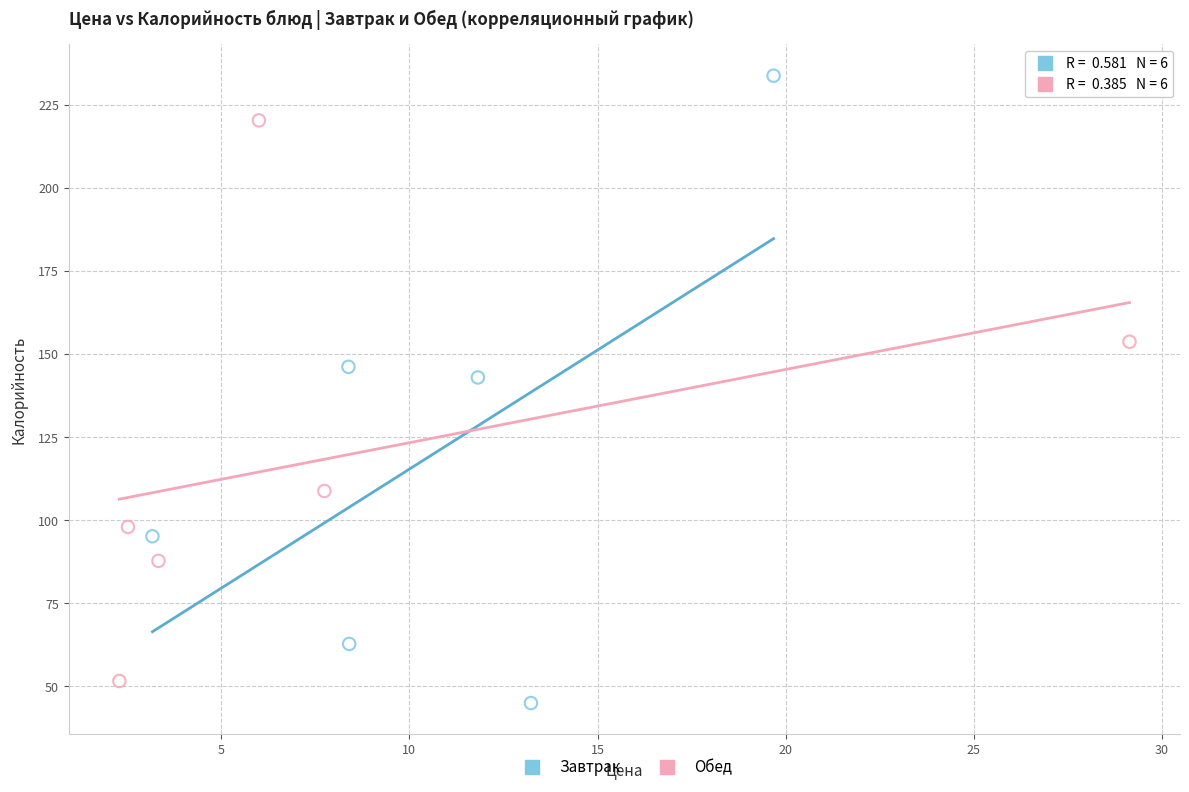

Which series has the widest spread of Y values?

Завтрак